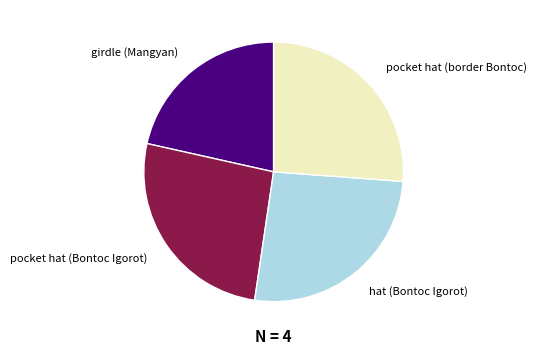

Is there a majority slice in this chart?

No